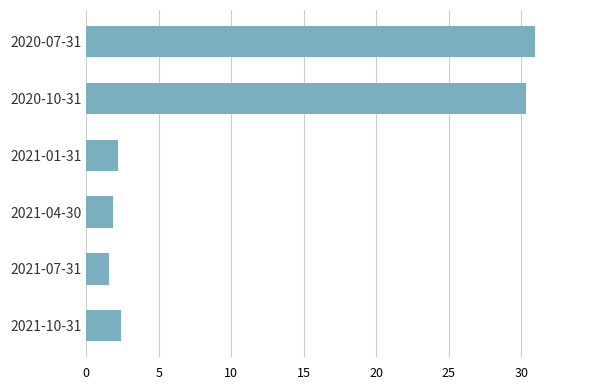

Does the chart contain stacked bars?

No